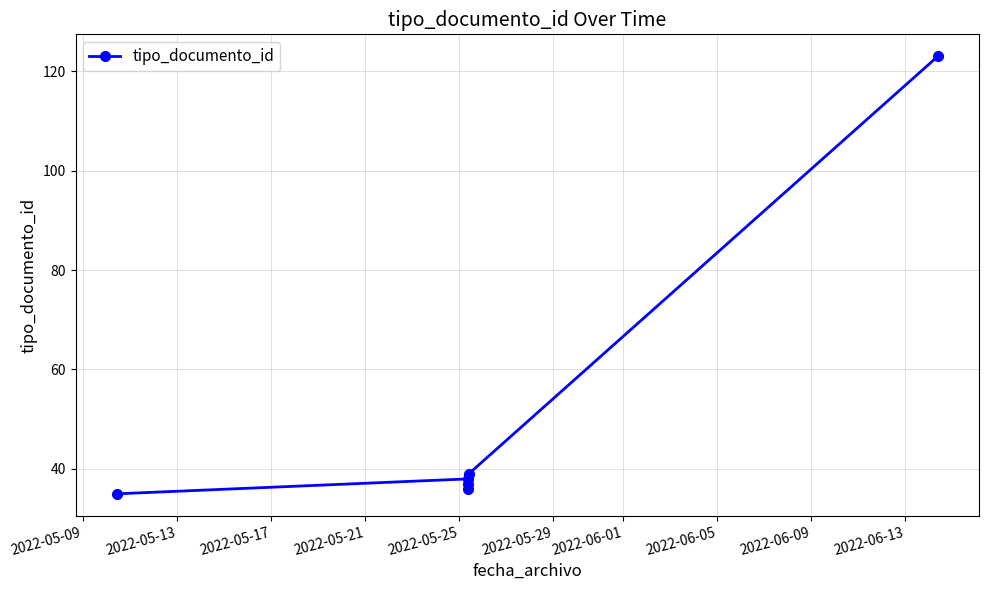

Is it true that the value at 2022-05-29 is 180?

False